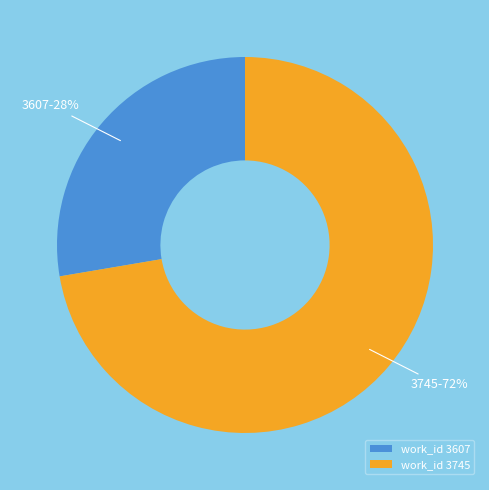

Rank the categories by value from highest to lowest.

3745, 3607